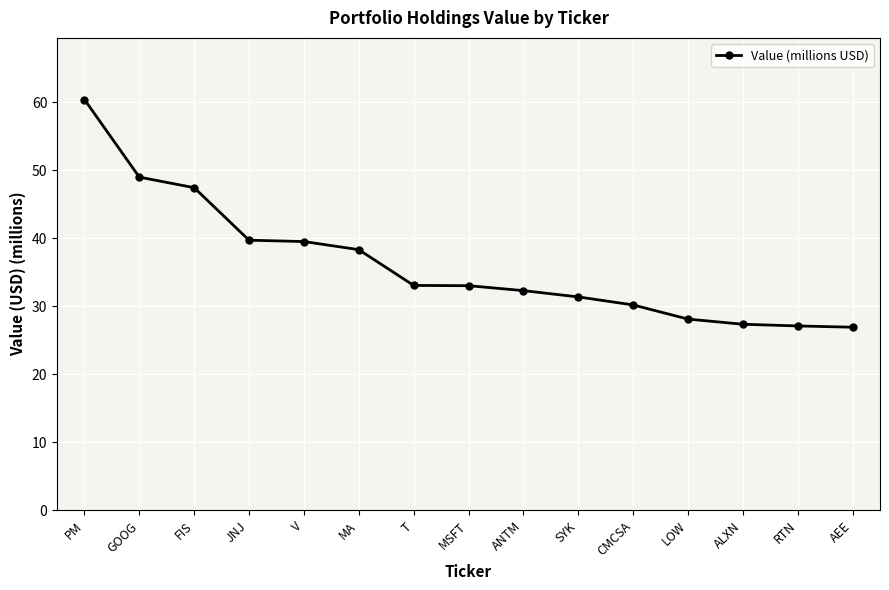

How many distinct data groups are displayed?

1